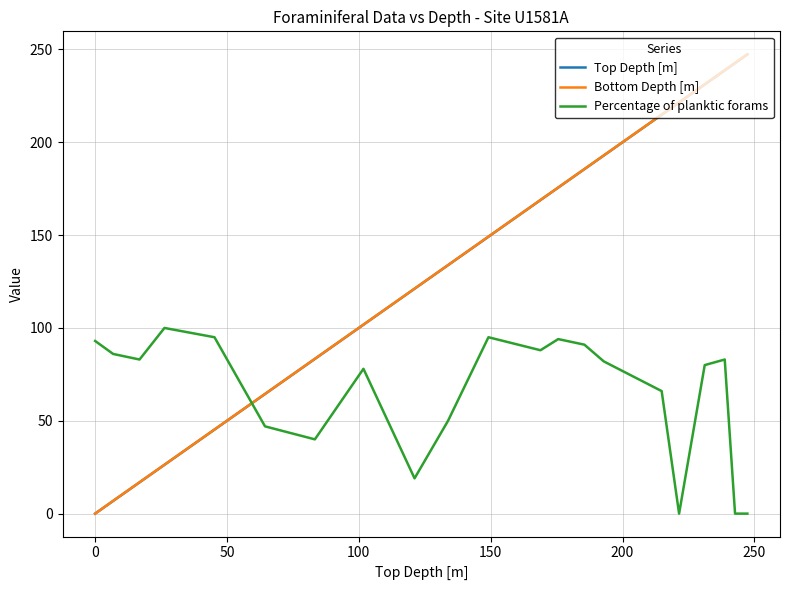

How many distinct data groups are displayed?

3